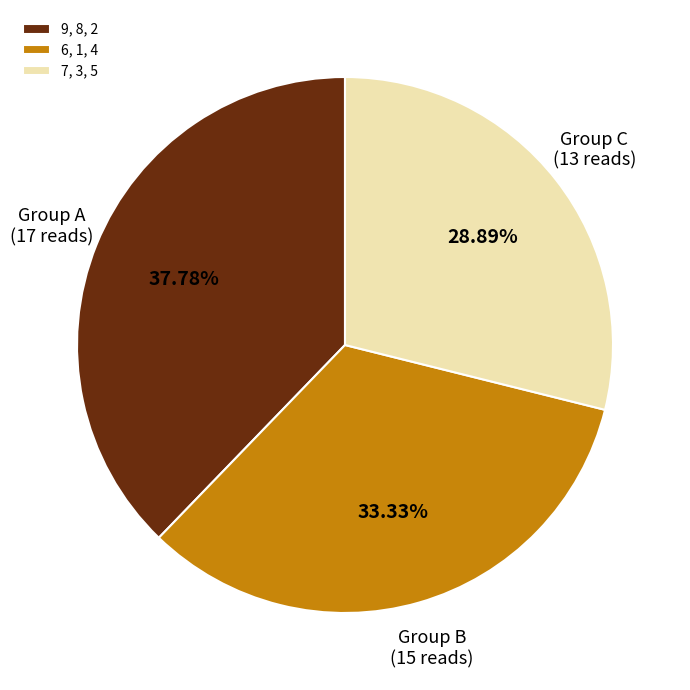

Rank the categories by value from highest to lowest.

9, 8, 2, 6, 1, 4, 7, 3, 5